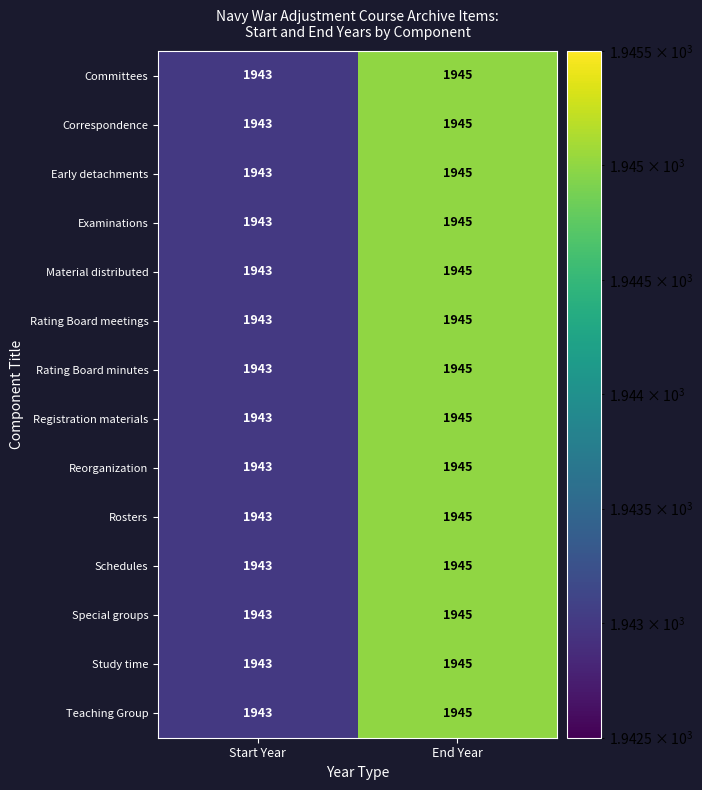

What is the total value across all series at Start Year?

27202